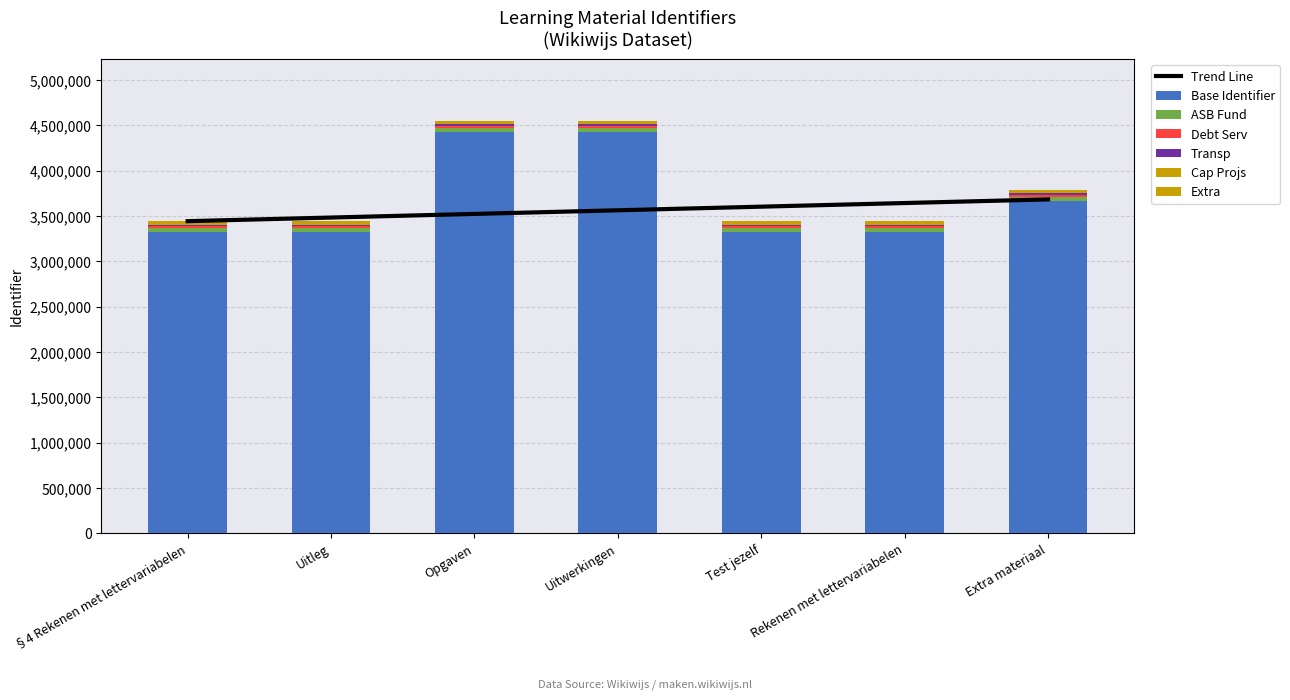

How many data points does each series have?

7